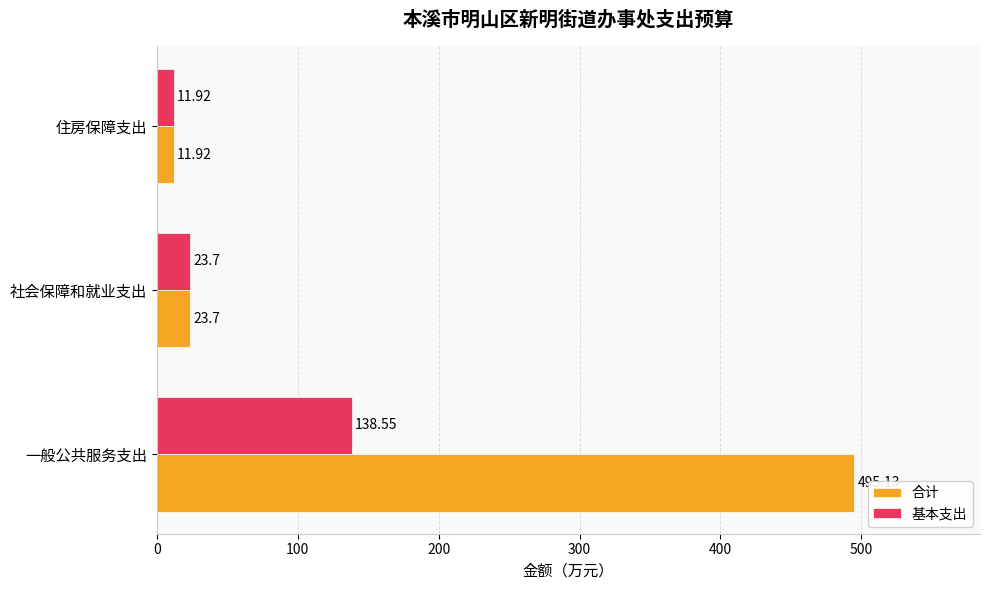

Where is 基本支出 nearest to the value 75?

社会保障和就业支出